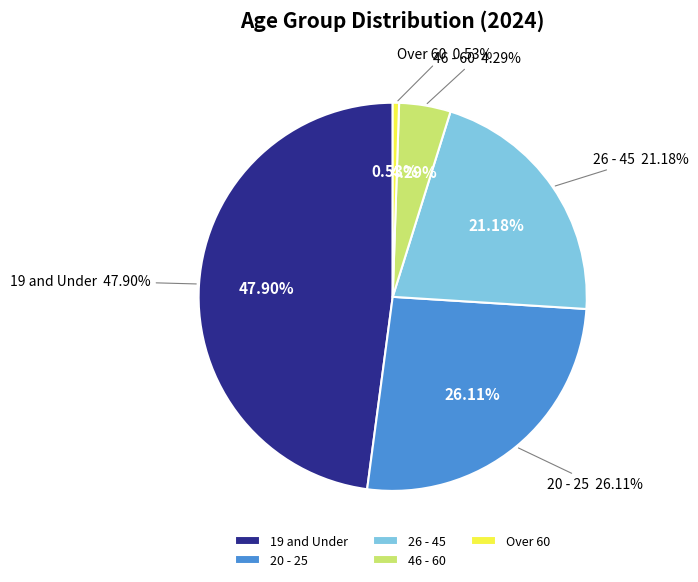

Which has a higher value, 46 - 60 or 19 and Under?

19 and Under